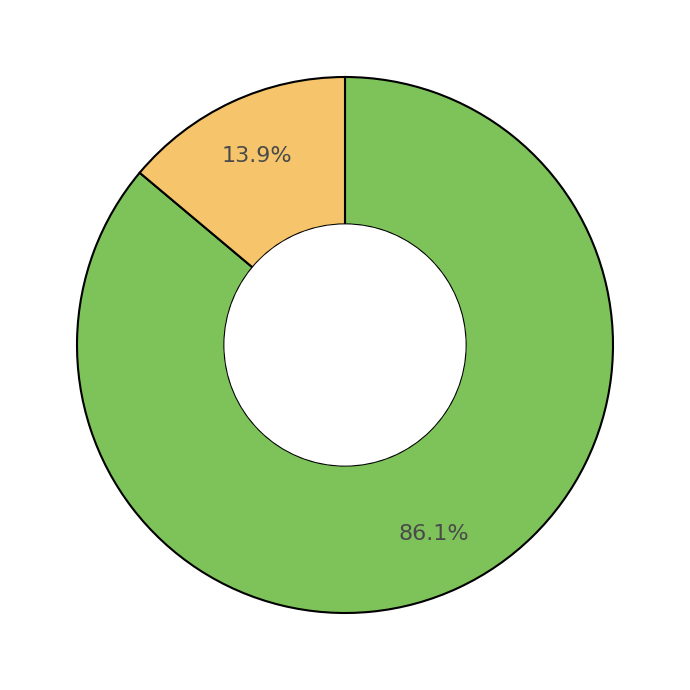

Is there any slice that represents more than half of the pie?

Yes